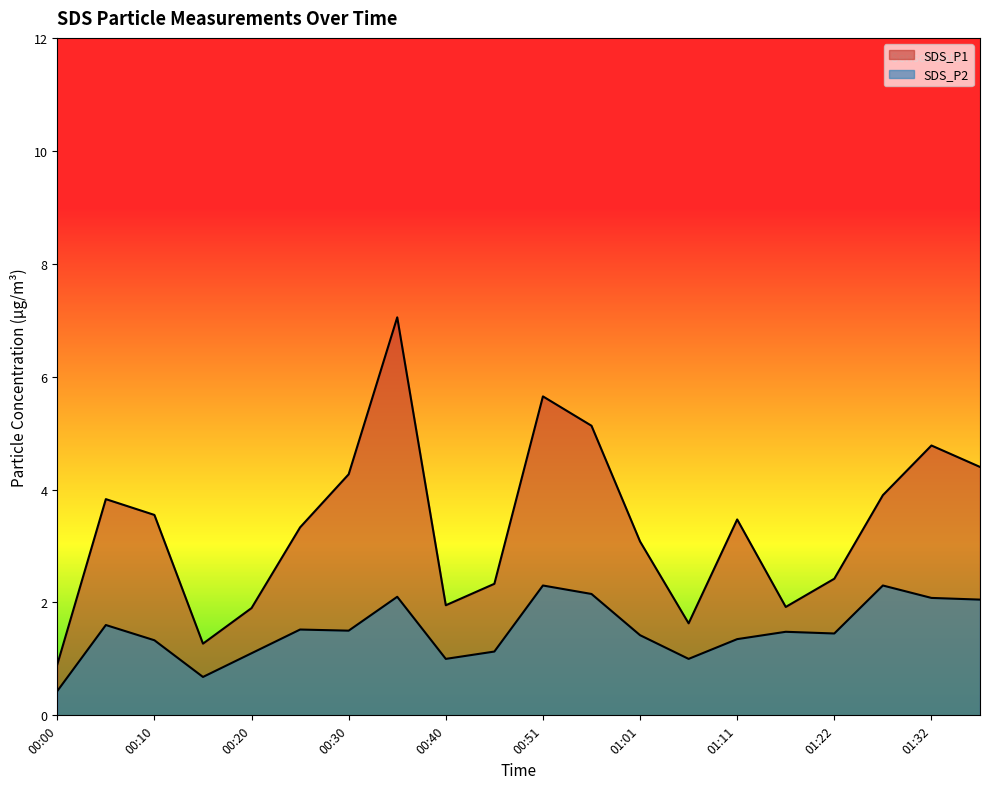

Is it true that SDS_P2 equals 3.5 at 01:27?

False